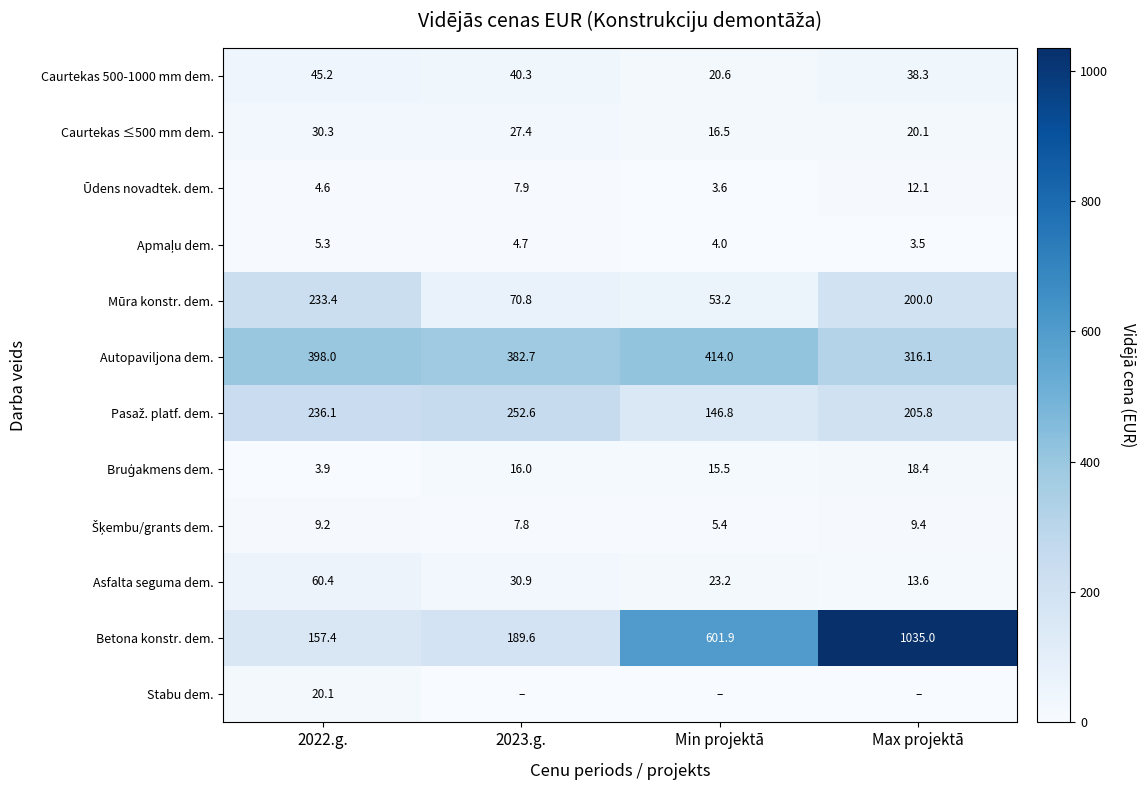

At how many categories does at least one series exceed 293?

4